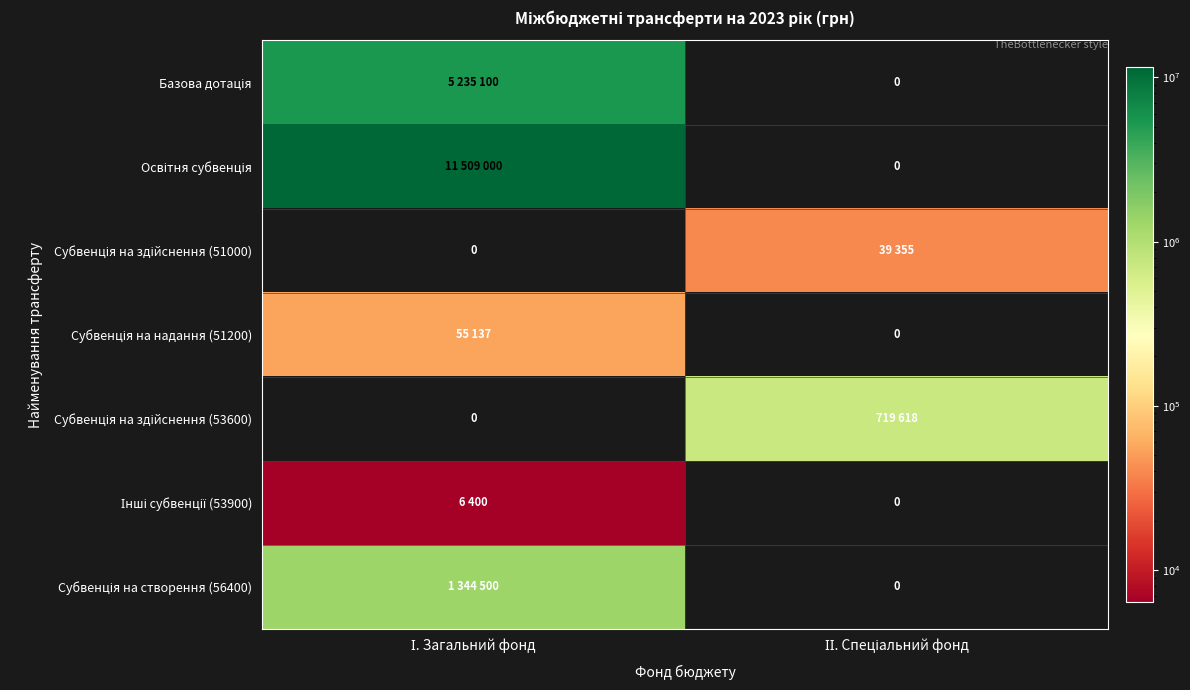

What is the difference between the highest and lowest values at І. Загальний фонд?

11509000